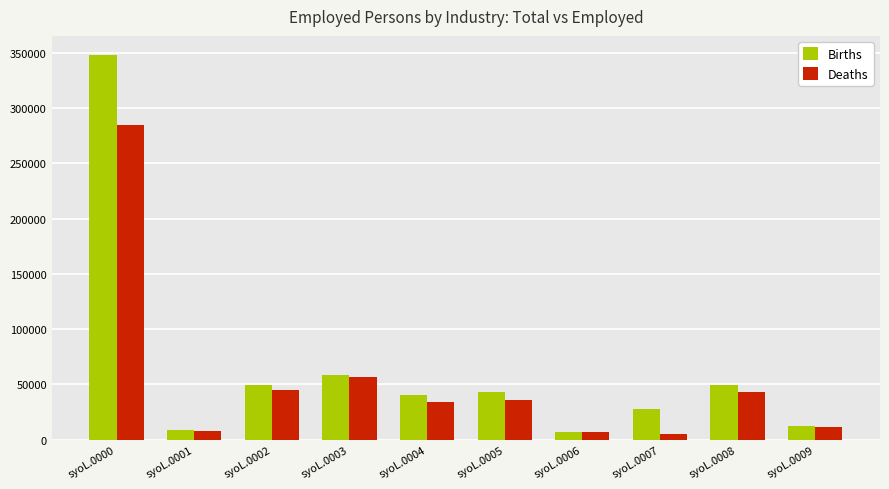

Rank the series at syoL.0007 from lowest to highest value.

Deaths, Births